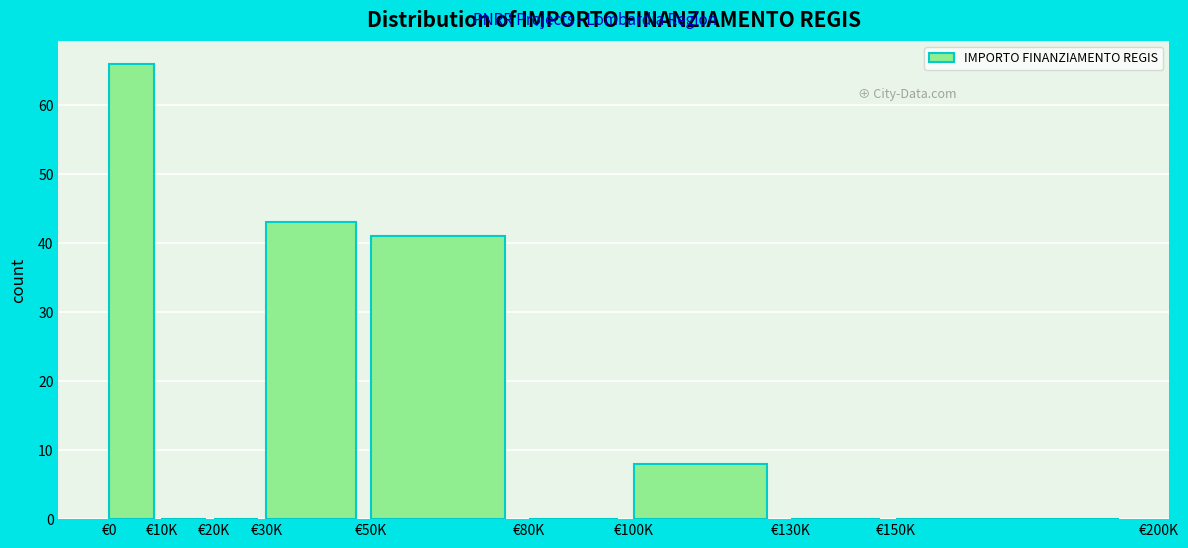

Reading right to left, what are all the values shown in this chart?

€150K=0	€130K=0	€100K=8	€80K=0	€50K=41	€30K=43	€20K=0	€10K=0	€0=66